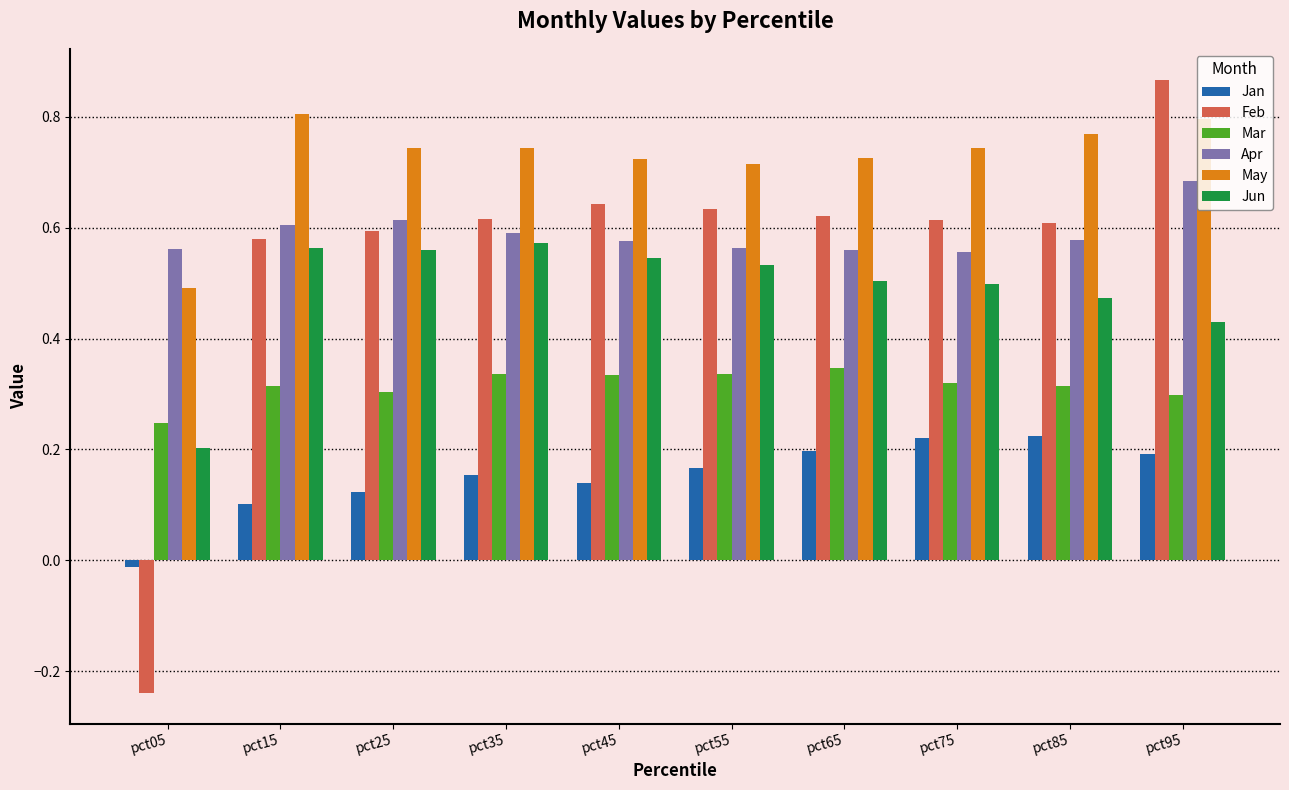

How many groups of bars are there?

10